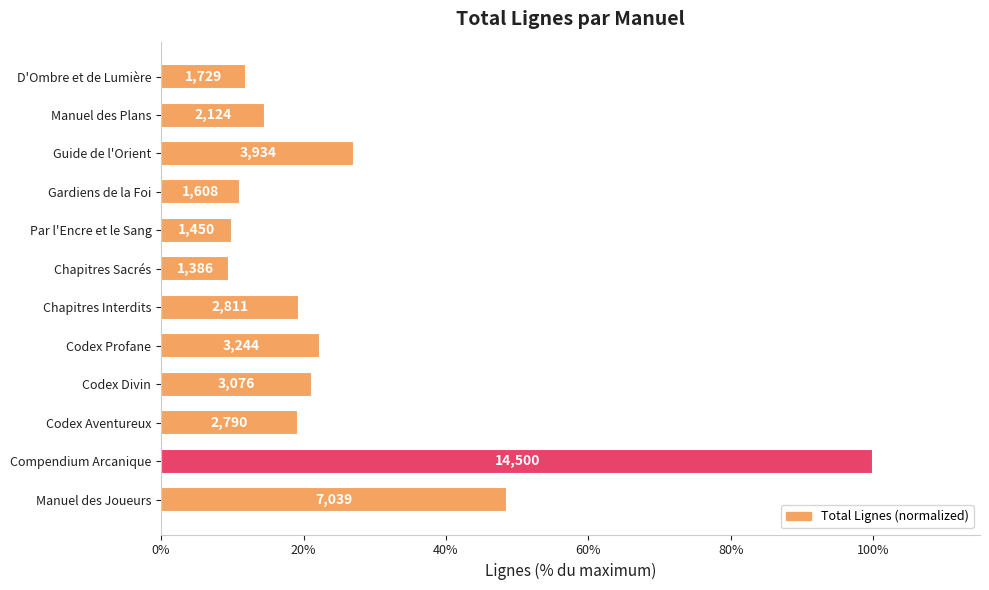

What is the greatest value displayed?

100.0